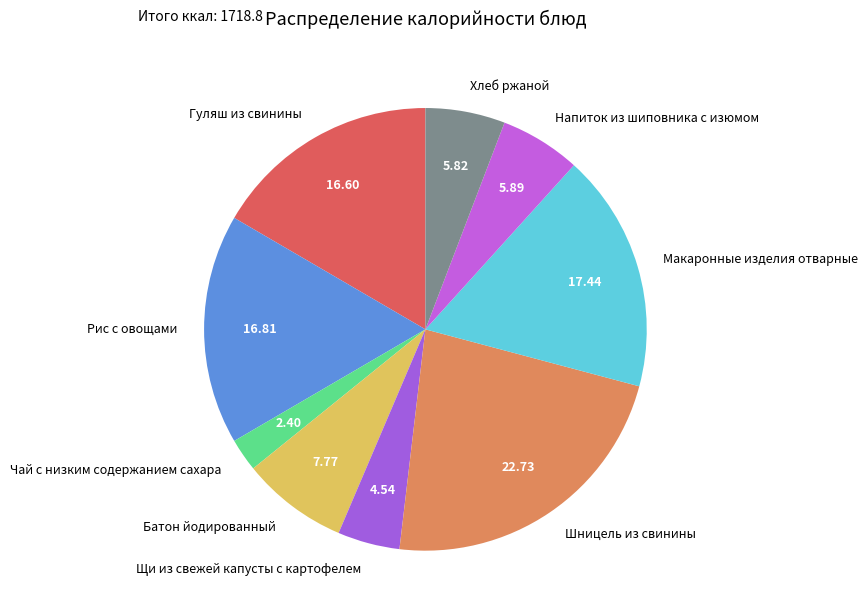

The Напиток из шиповника с изюмом slice represents 15% of the pie. True or false?

False